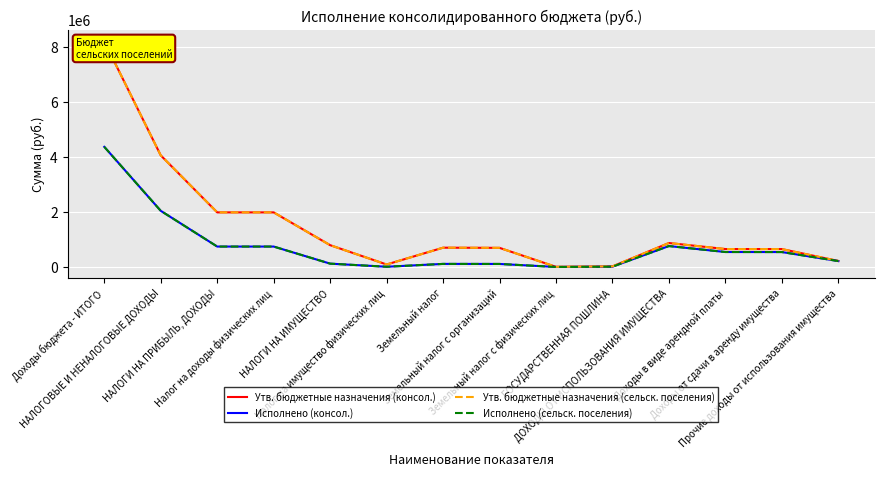

The Утв. бюджетные назначения (консол.) series shows 1445.4 at Земельный налог с физических лиц. True or false?

False